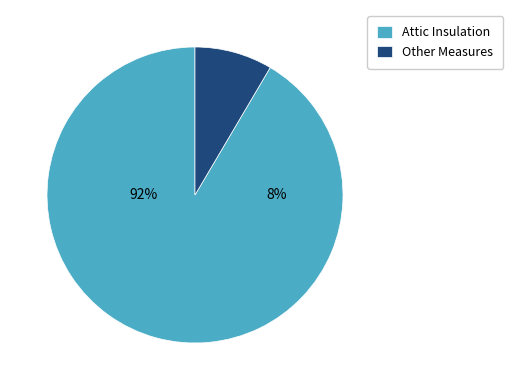

Is it true that Attic Insulation is 92% of the pie?

True